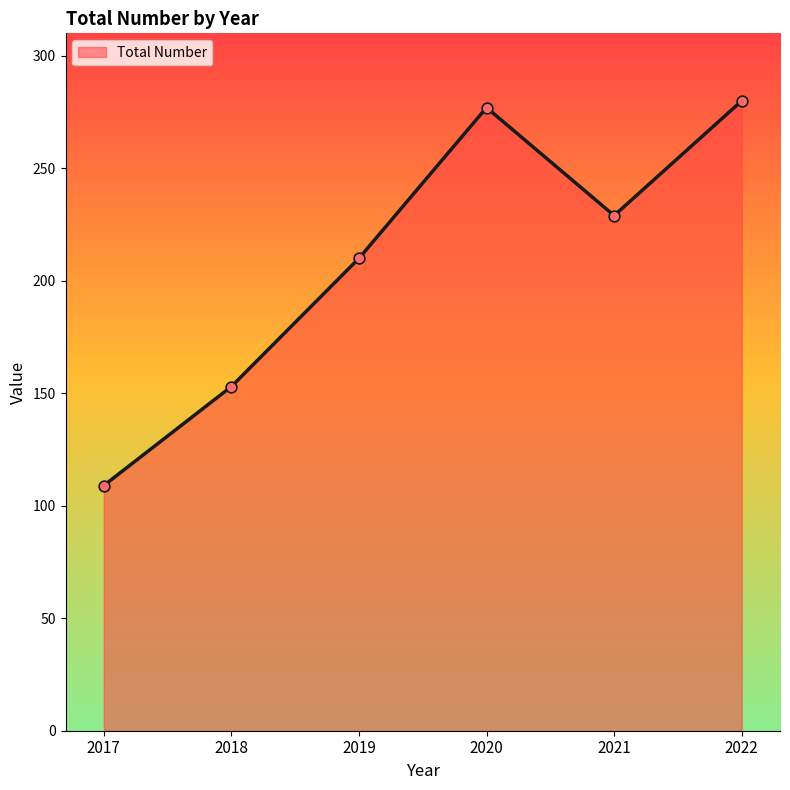

Which has a higher value, 2020 or 2017?

2020